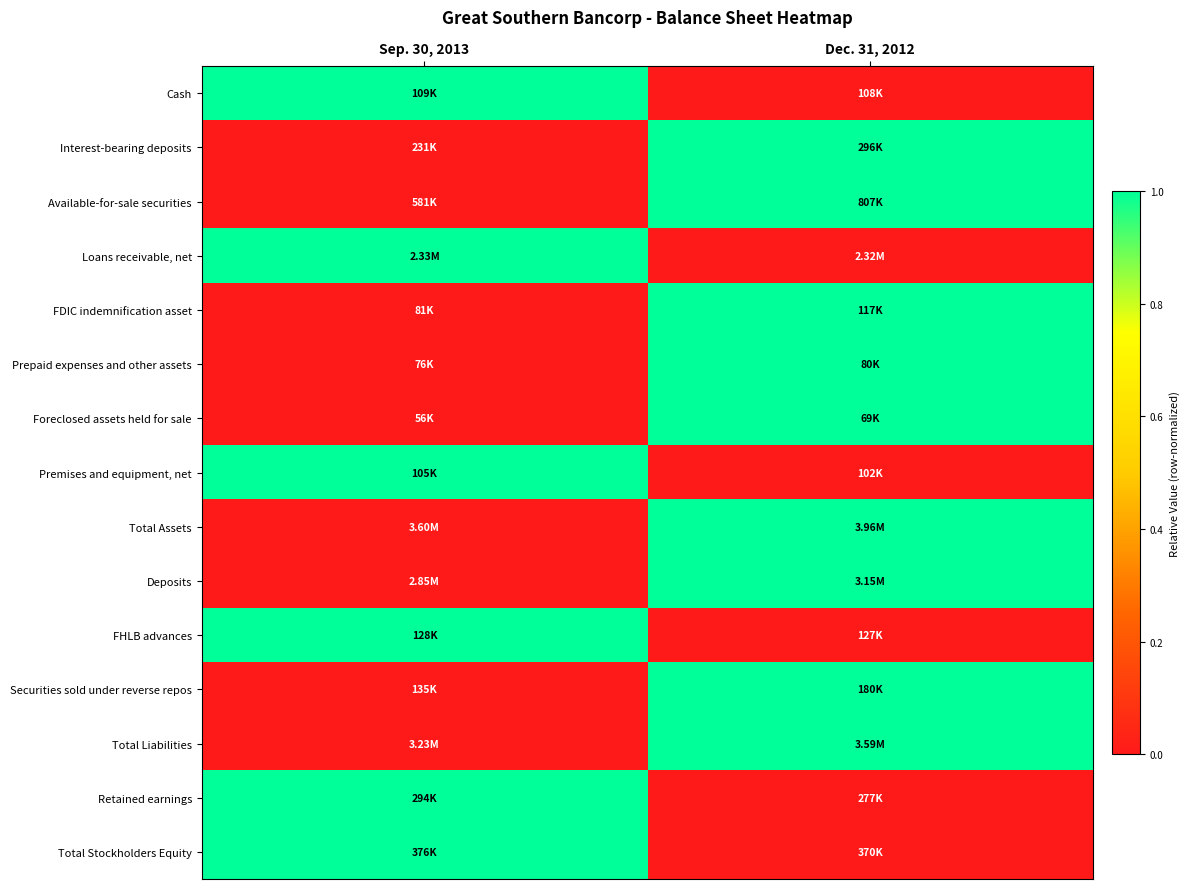

Between Sep. 30, 2013 and Dec. 31, 2012, which is larger?

Sep. 30, 2013